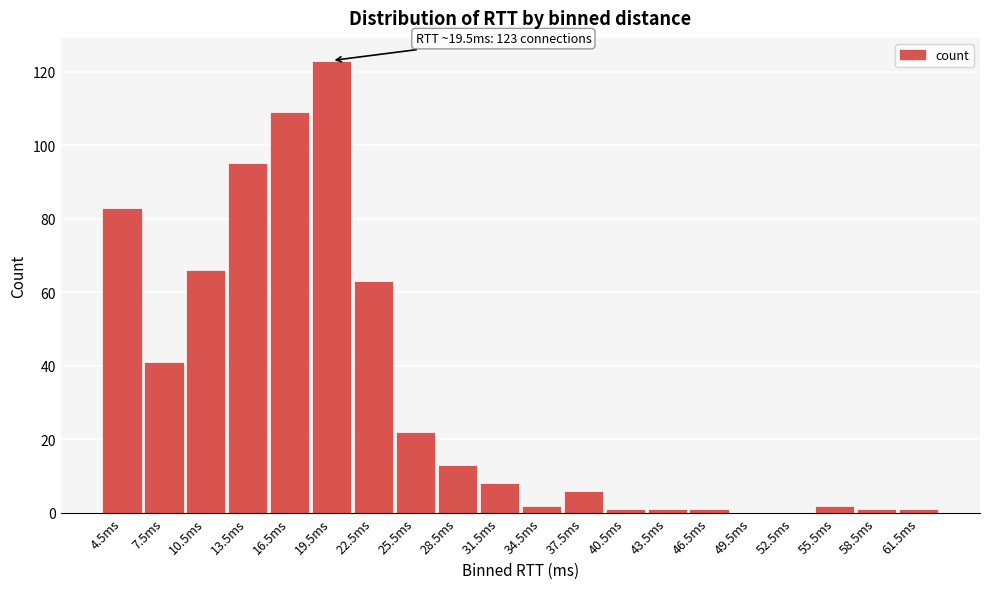

Reading left to right, extract all data points from this chart.

4.5ms=83	7.5ms=41	10.5ms=66	13.5ms=95	16.5ms=109	19.5ms=123	22.5ms=63	25.5ms=22	28.5ms=13	31.5ms=8	34.5ms=2	37.5ms=6	40.5ms=1	43.5ms=1	46.5ms=1	49.5ms=0	52.5ms=0	55.5ms=2	58.5ms=1	61.5ms=1